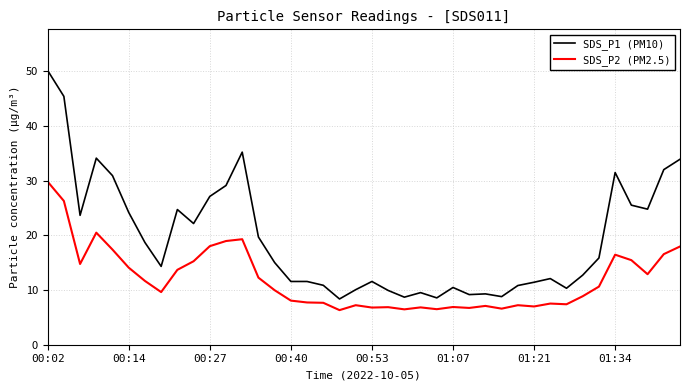

Which series has the largest range (max minus min)?

SDS_P1 (PM10)